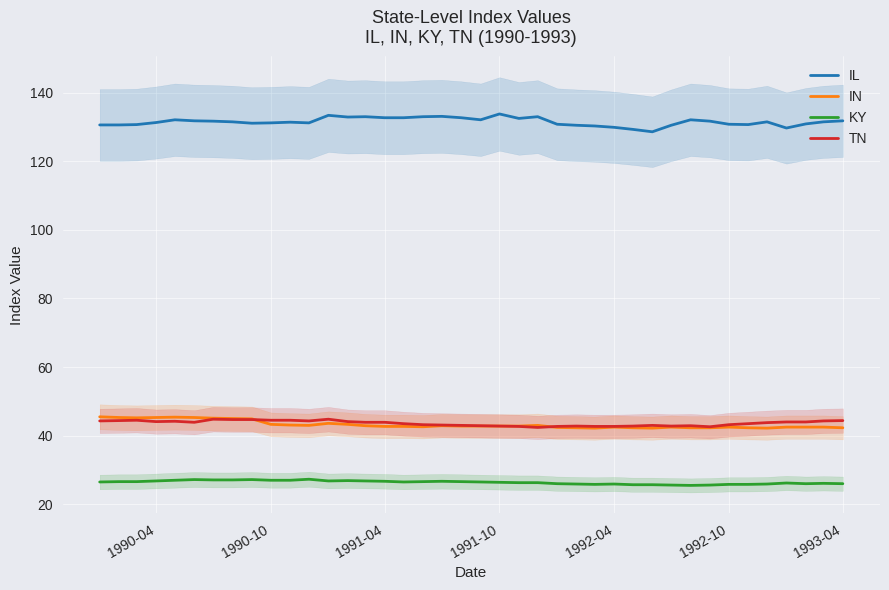

Which series has the largest total across all categories?

IL